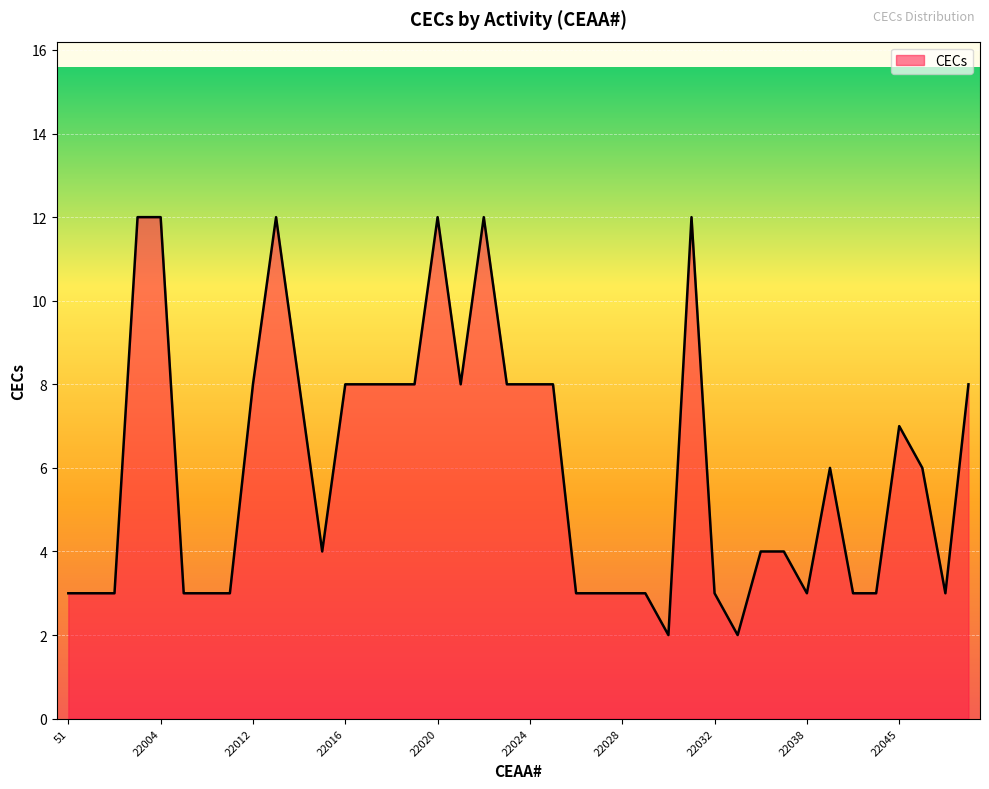

What is the greatest value displayed?

12